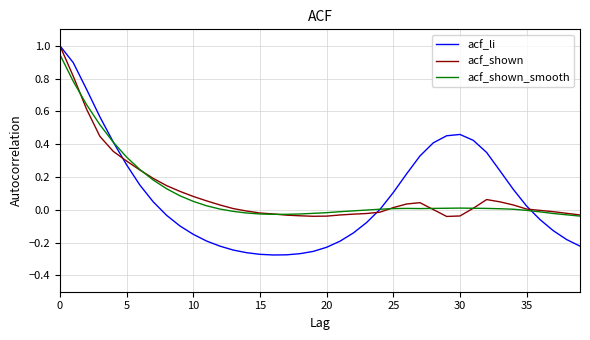

Which series has the largest range (max minus min)?

acf_li